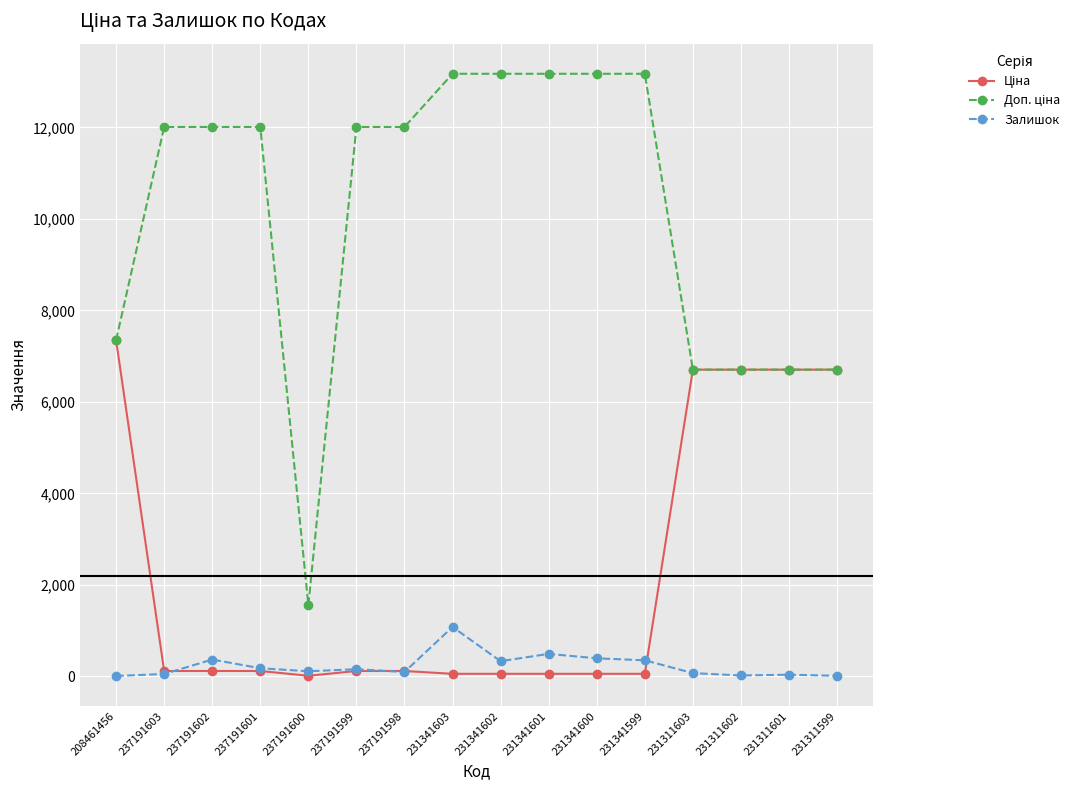

What is the label of the 8th point from the left?

231341603